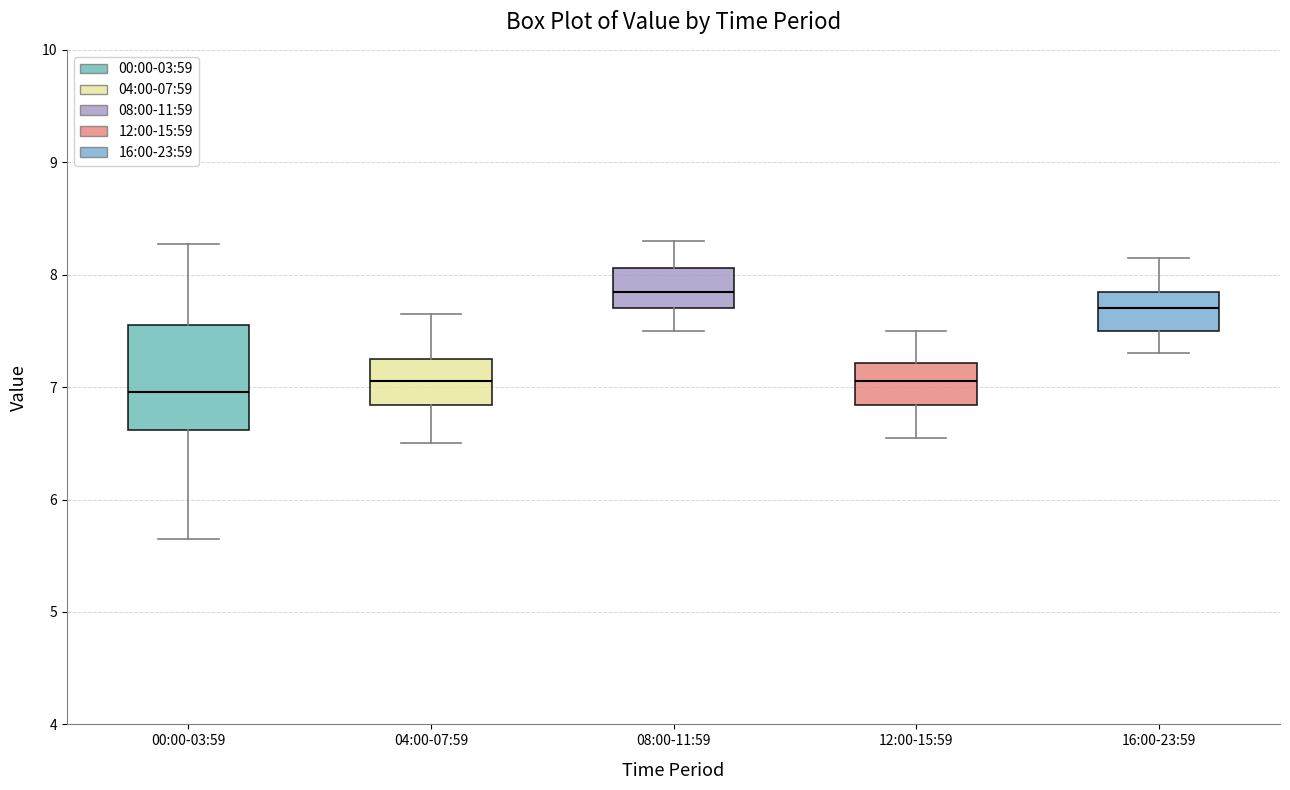

Comparing the boxes themselves (not the whiskers), which one is the tallest?

00:00-03:59